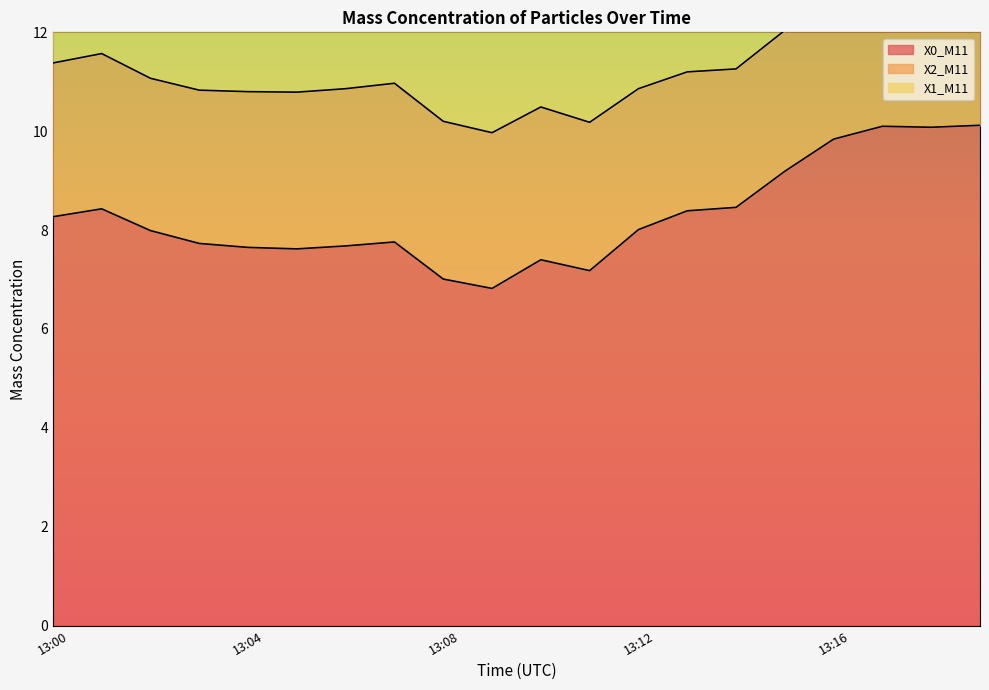

What is the average value of the X1_M11 series?

2.1